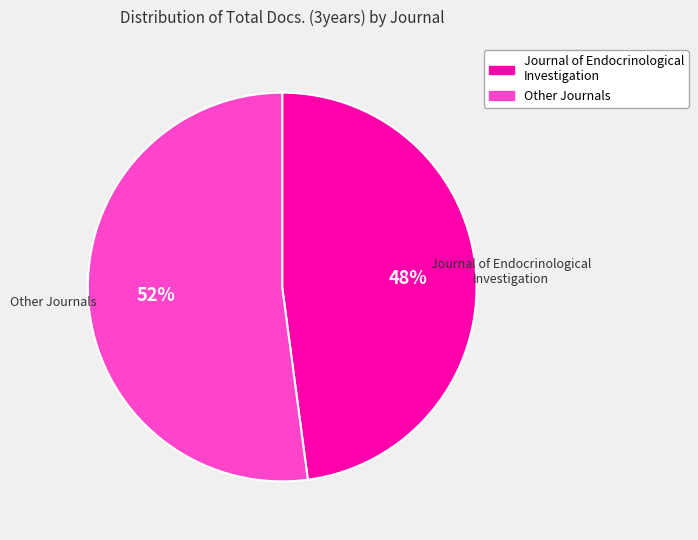

Does any single category account for the majority?

Yes